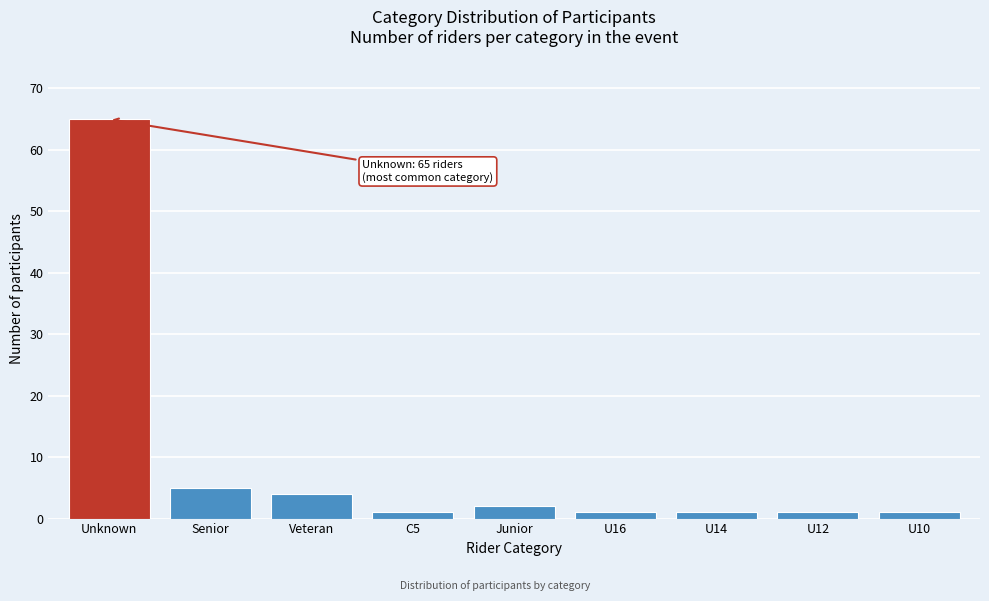

Reading right to left, list all the values displayed in this chart.

1	1	1	1	2	1	4	5	65